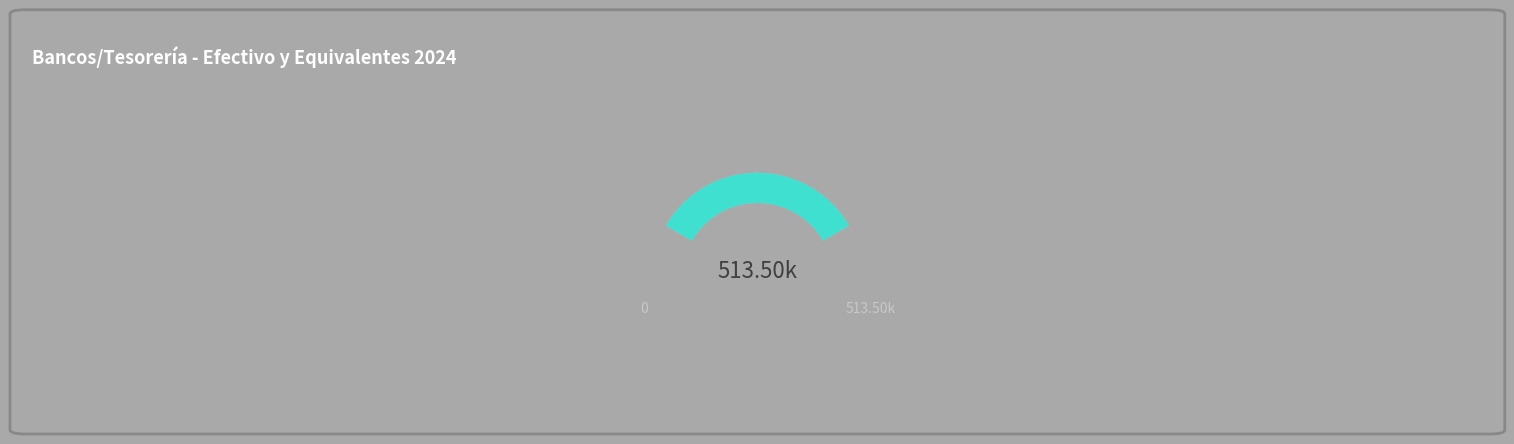

To the nearest percent, what is the difference between the largest and smallest slice percentages?

50%